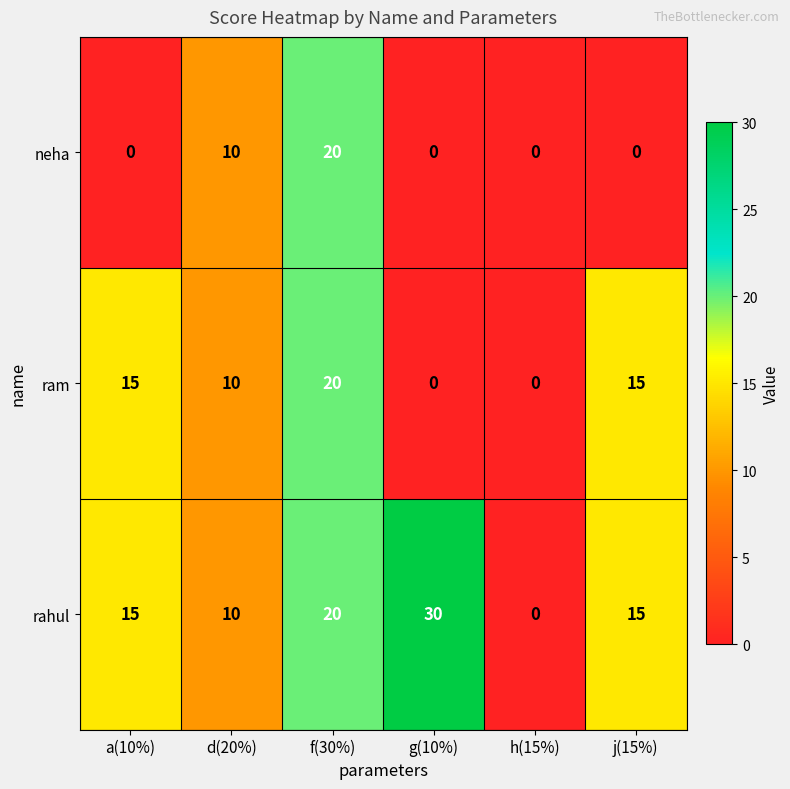

Reading right to left, transcribe all the data shown in this chart.

neha: j(15%)=0	h(15%)=0	g(10%)=0	f(30%)=20	d(20%)=10	a(10%)=0
ram: j(15%)=15	h(15%)=0	g(10%)=0	f(30%)=20	d(20%)=10	a(10%)=15
rahul: j(15%)=15	h(15%)=0	g(10%)=30	f(30%)=20	d(20%)=10	a(10%)=15